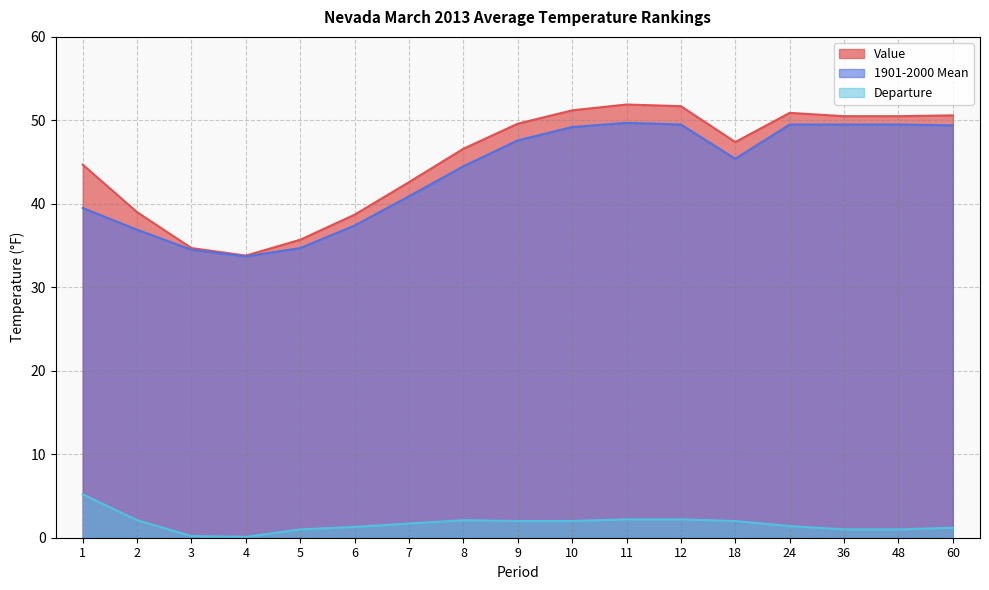

Where is the first local maximum for Departure?

8